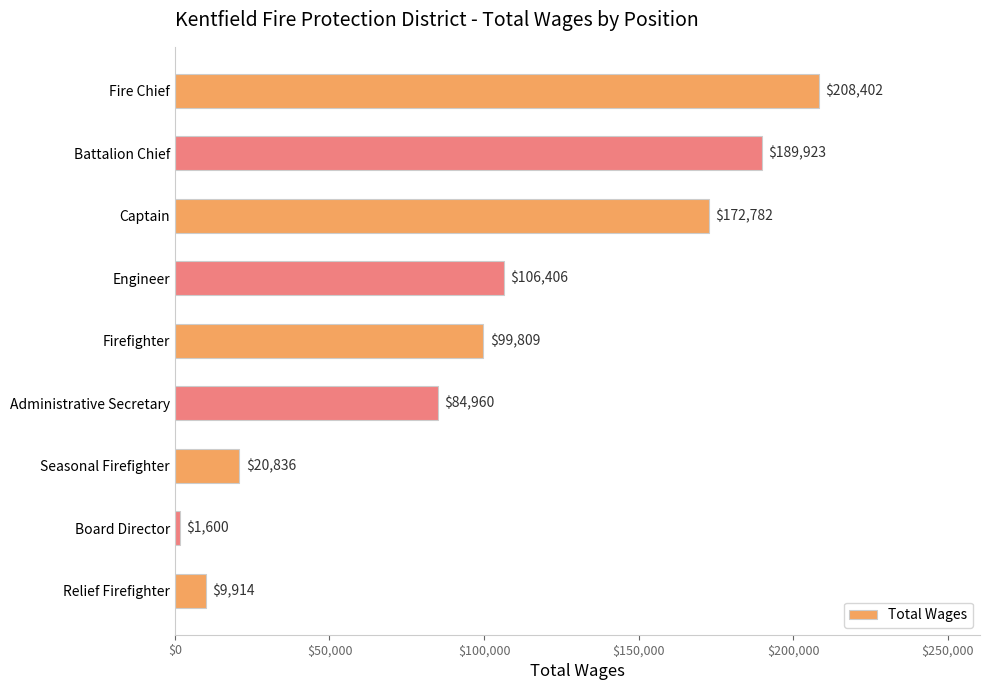

List the labels in order of value, largest first.

Fire Chief, Battalion Chief, Captain, Engineer, Firefighter, Administrative Secretary, Seasonal Firefighter, Relief Firefighter, Board Director